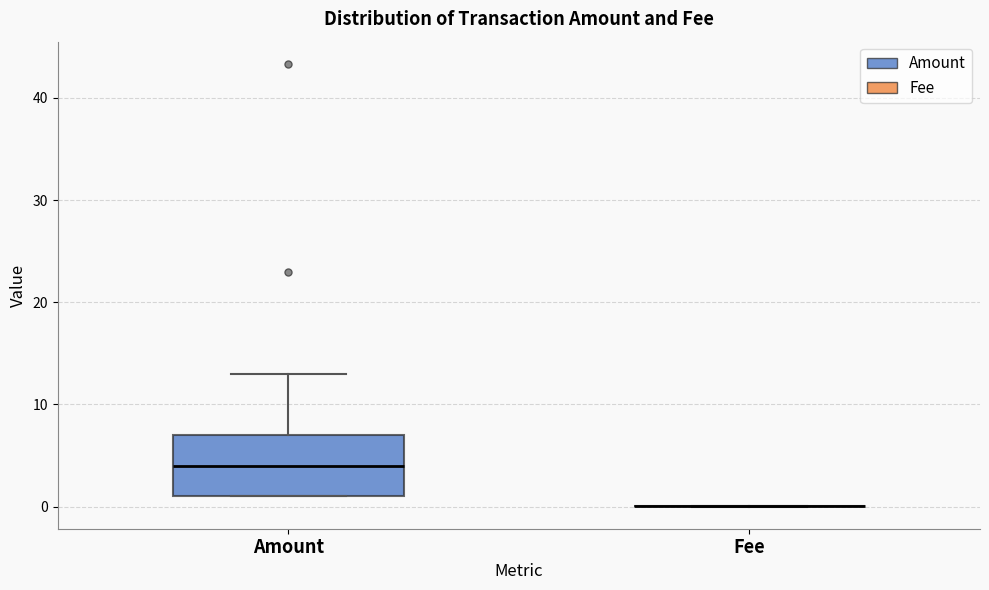

Reading left to right, transcribe this box plot: for each box, give where its median line is, the range the box spans, and where its two whiskers end, as read against the y-axis. The values are not printed on the chart, so give them approximately, as read against the axis.

Amount: median 4, box 1 to 7, whiskers 1 to 13
Fee: box collapsed to a line at 0, whiskers 0 to 0